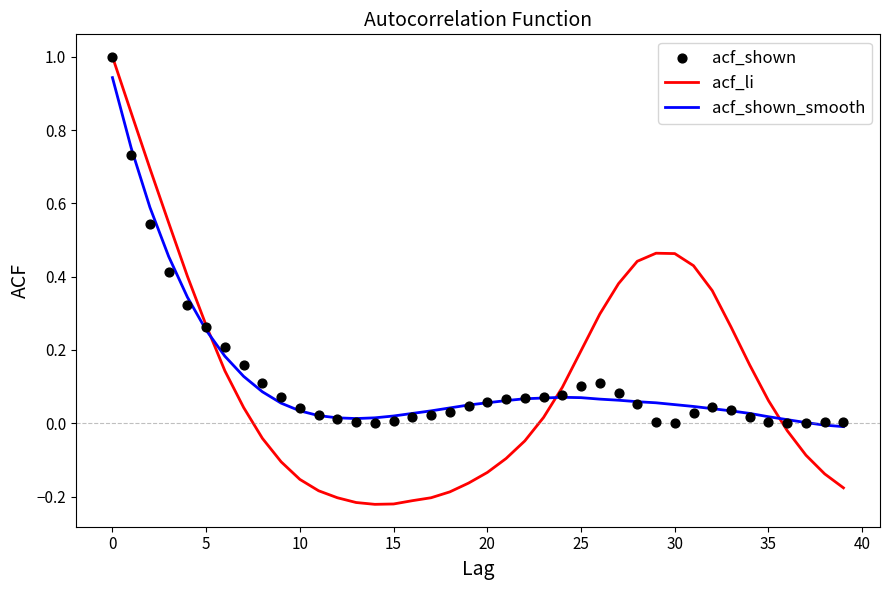

Is the value of acf_shown at 34 greater than the value of acf_li at 35?

Yes